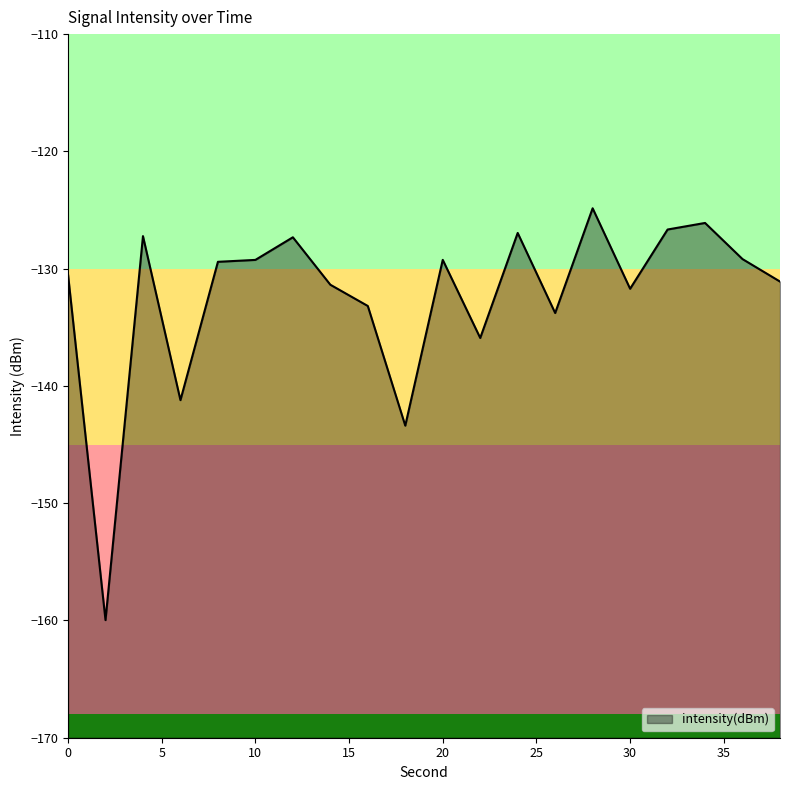

The chart shows a value of -176.6 at 24. True or false?

False